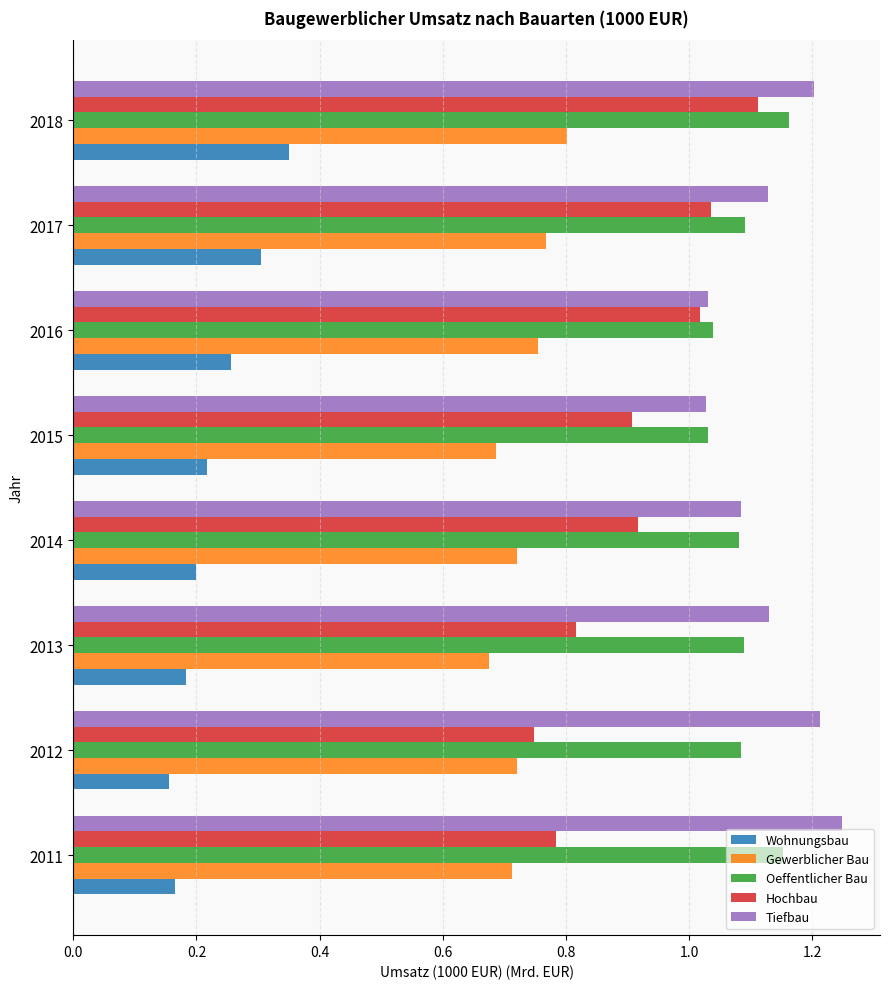

What is the sum of all Oeffentlicher Bau values?

8.7